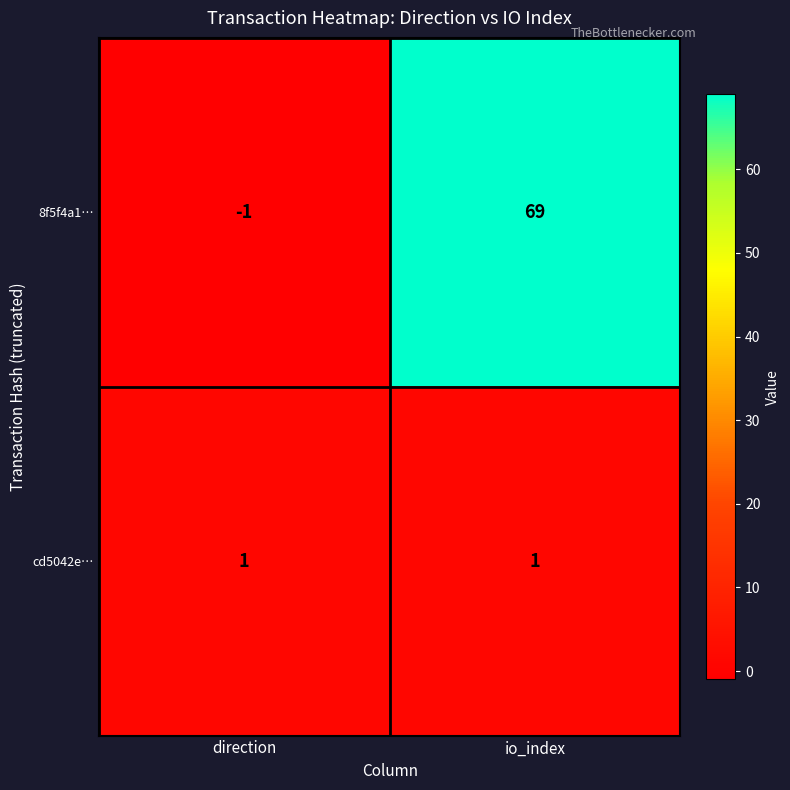

What is the difference between the 8f5f4a1… values at direction and io_index?

70